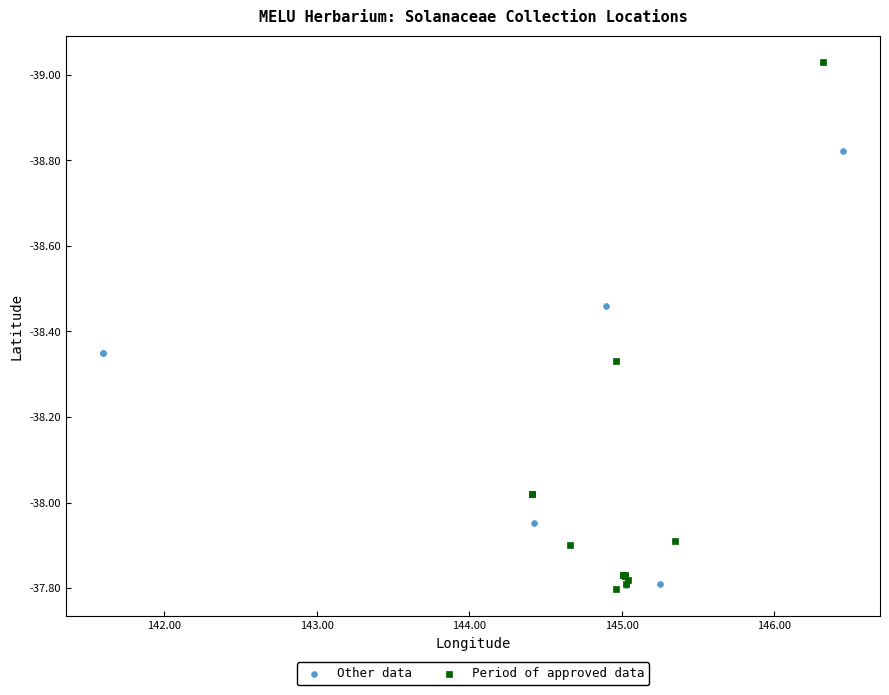

Which series contains the lowest Y value?

Period of approved data